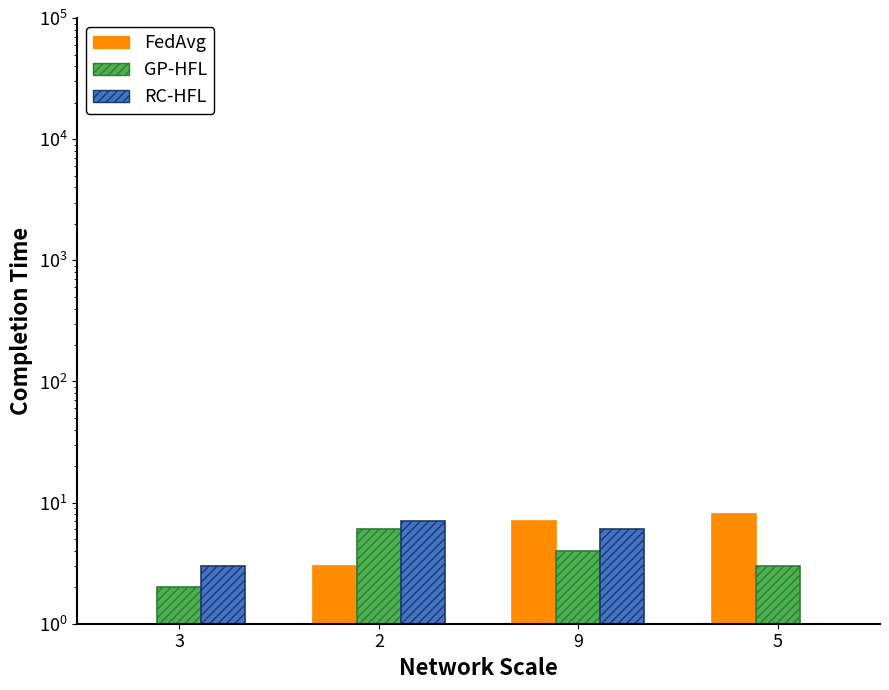

What is the label of the 1st bar from the left?

3